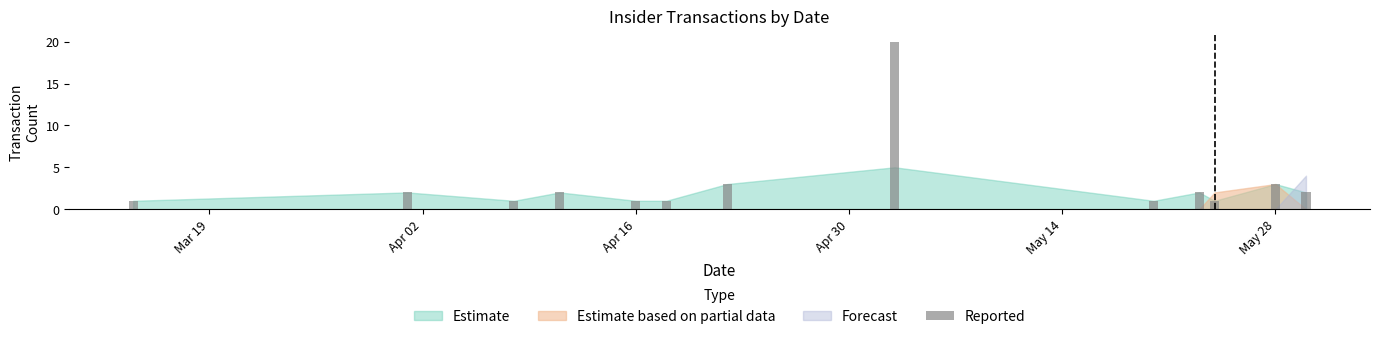

Reading right to left, transcribe all the data shown in this chart.

2	3	1	2	1	20	3	1	1	2	1	2	1